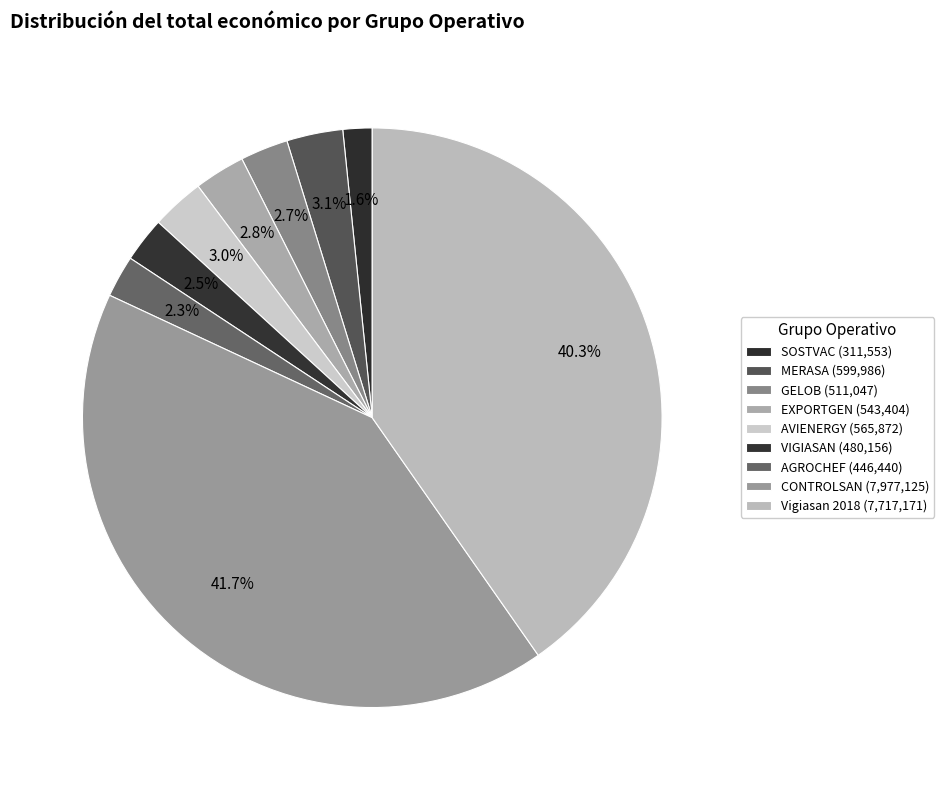

How many segments does this pie chart have?

9